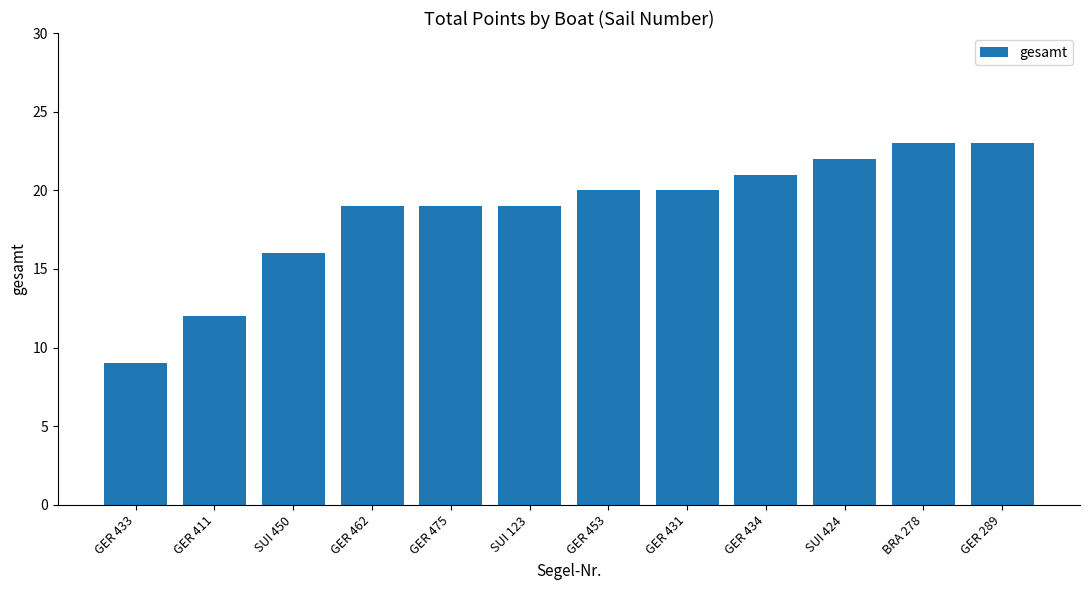

What is the difference between the values at GER 434 and BRA 278?

2